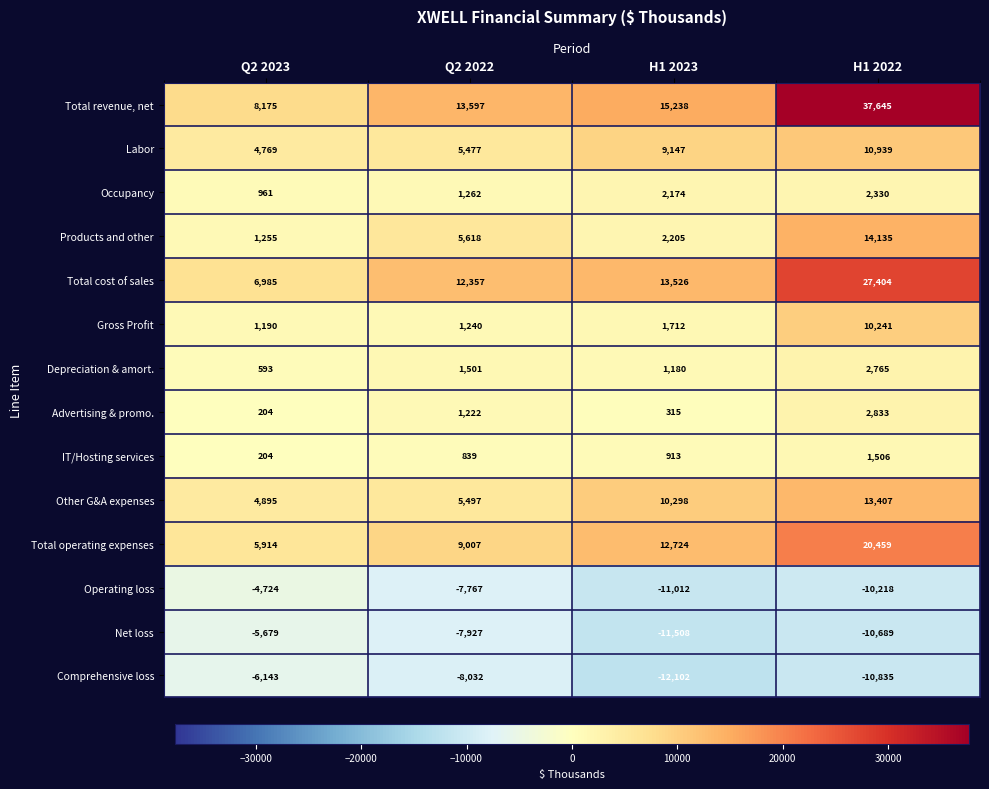

What is the difference between the Products and other values at Q2 2022 and H1 2022?

8517